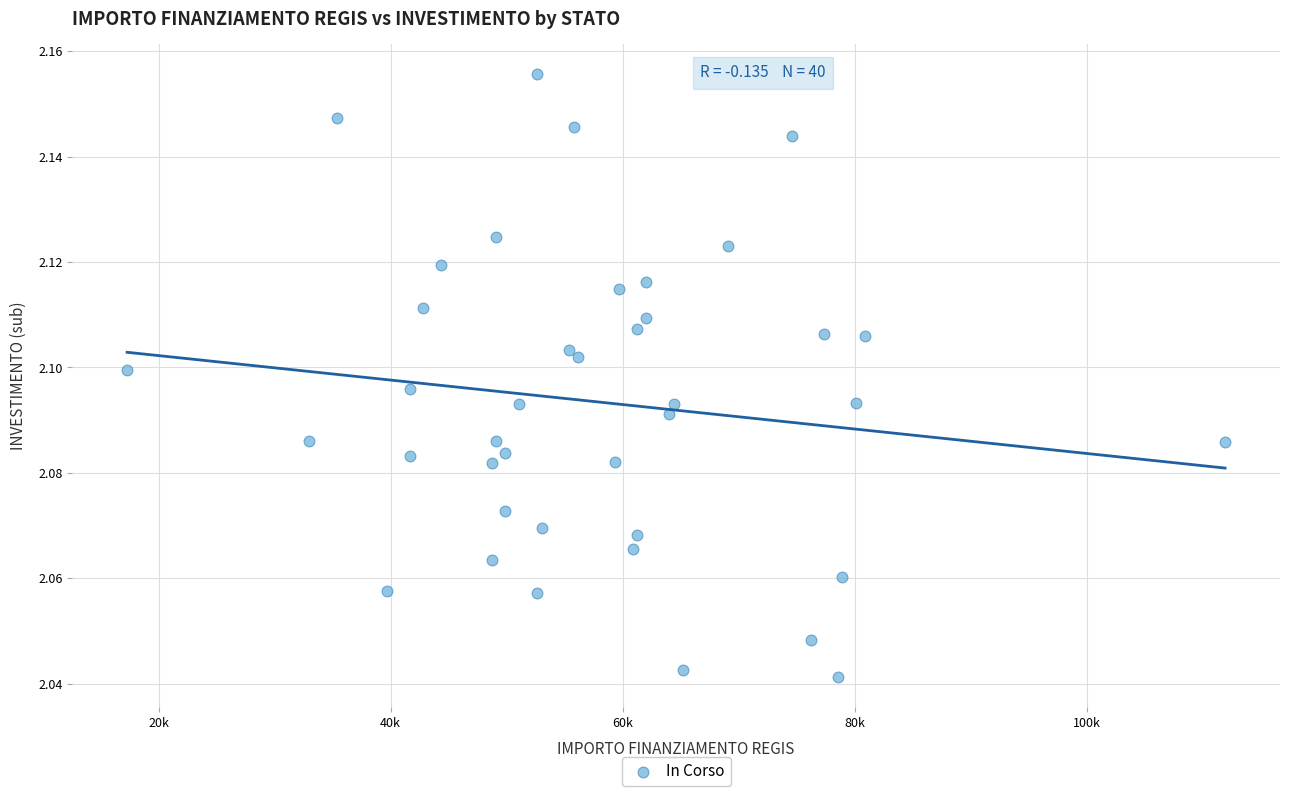

What is the range of X values (max minus min)?

94665.7